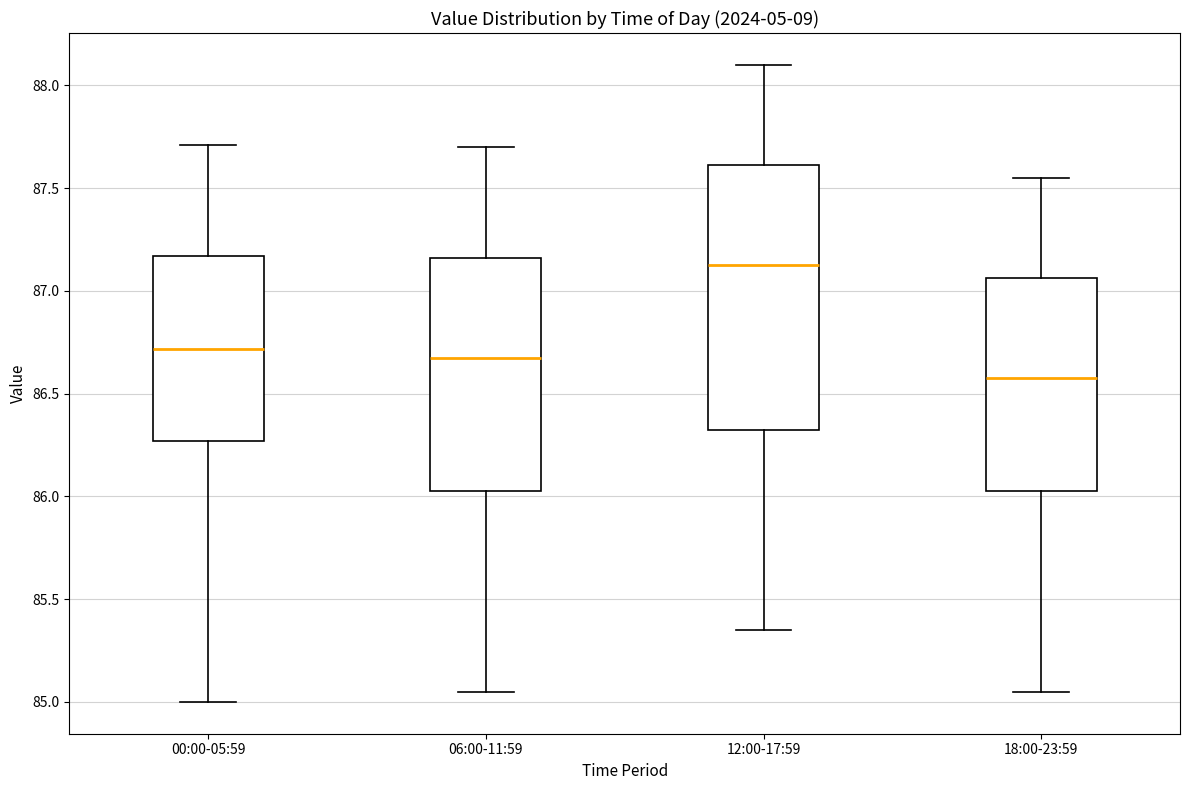

Where is the lower edge of the box for 18:00-23:59 on the y-axis? The values are not printed on the chart, so give them approximately, as read against the axis.

86.05